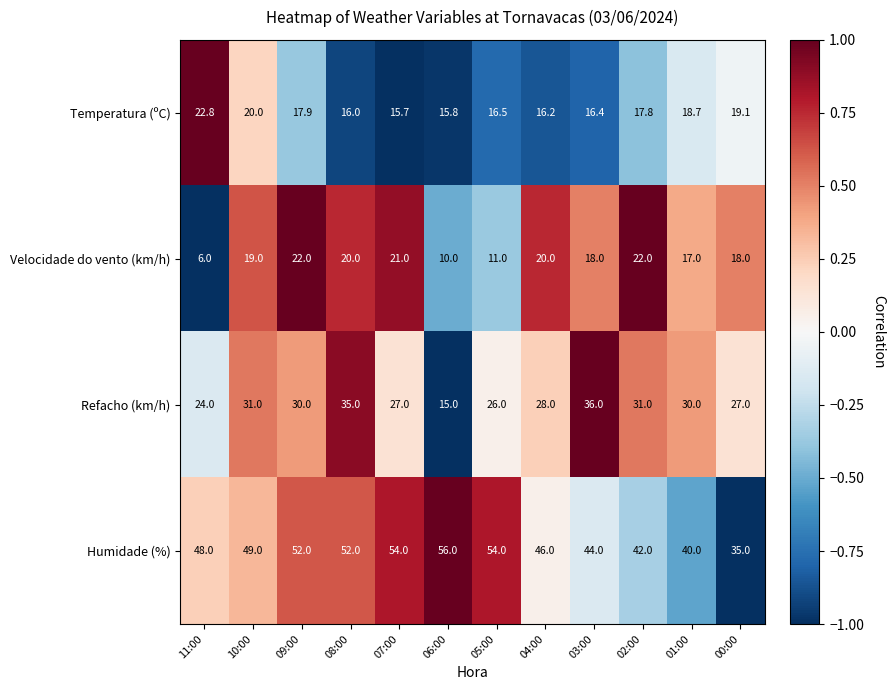

Which series changed the most between 09:00 and 02:00?

Humidade (%)